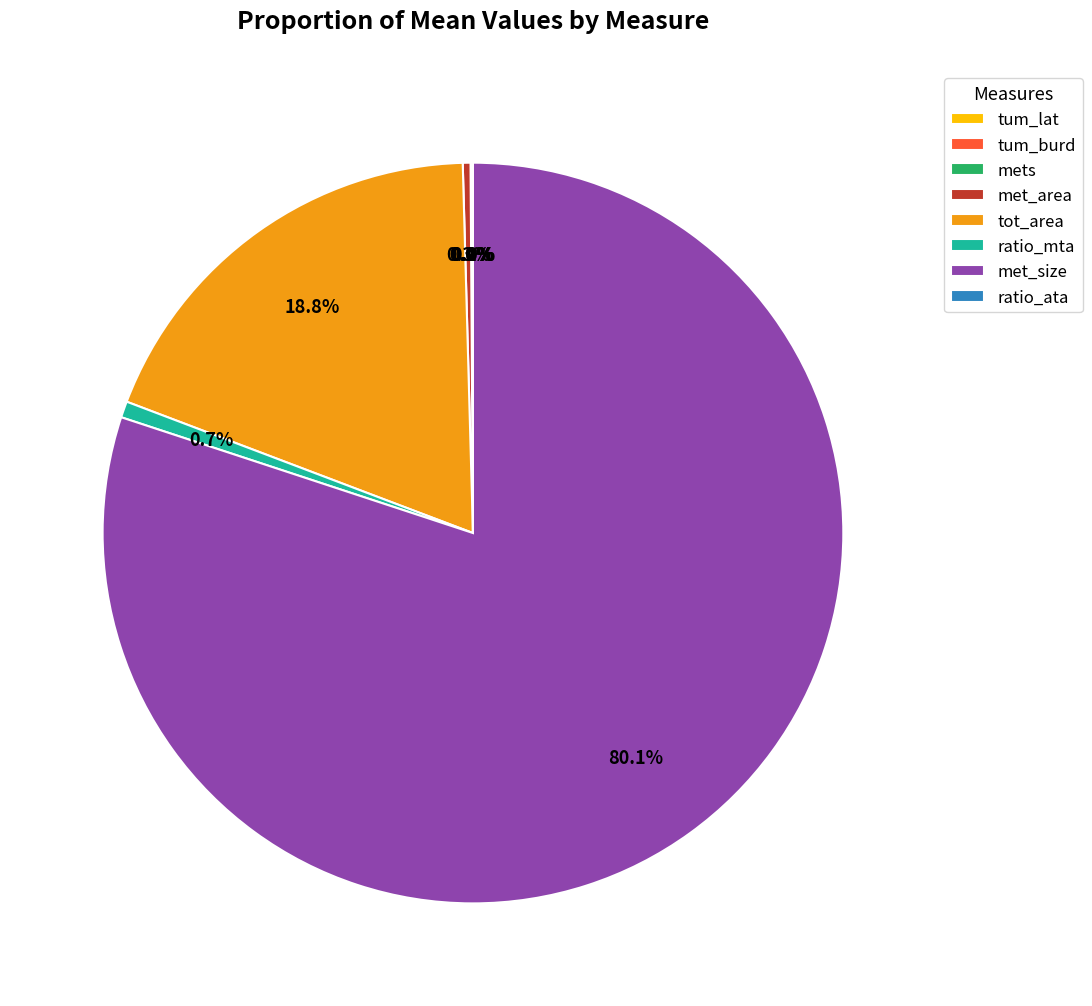

Which category accounts for the majority?

met_size